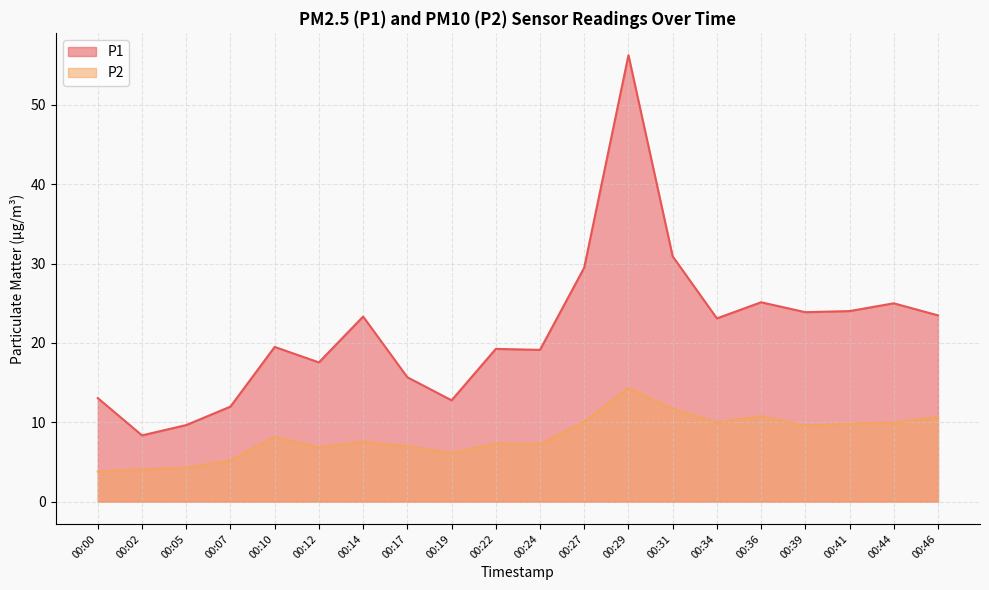

Does the chart display data point markers on the line(s)?

No